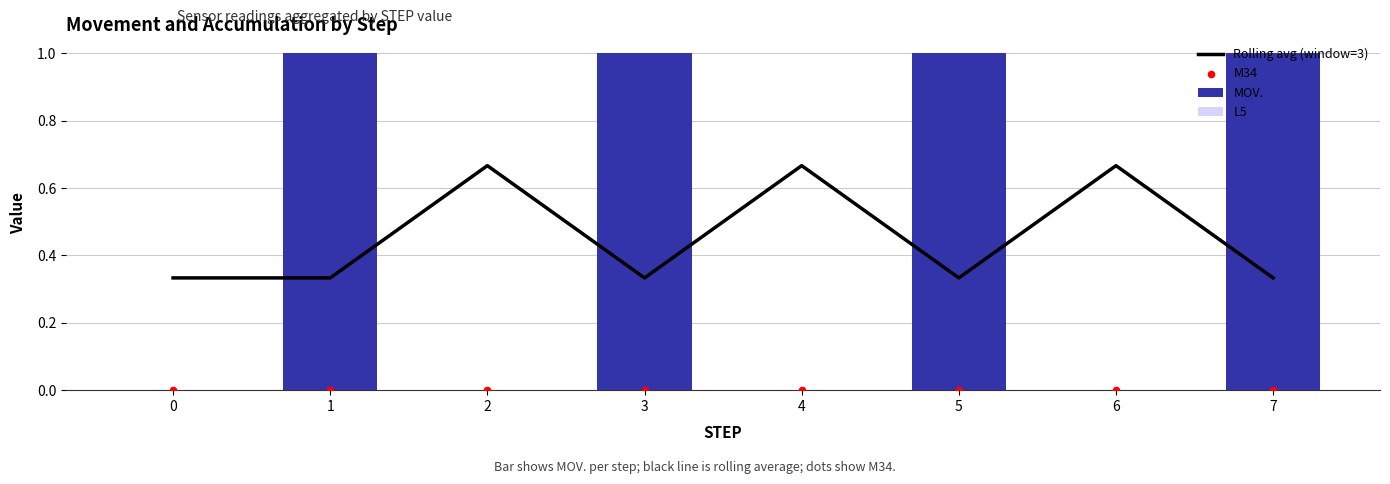

Is the value of L5 at 7 greater than the value of Rolling avg (window=3) at 0?

No